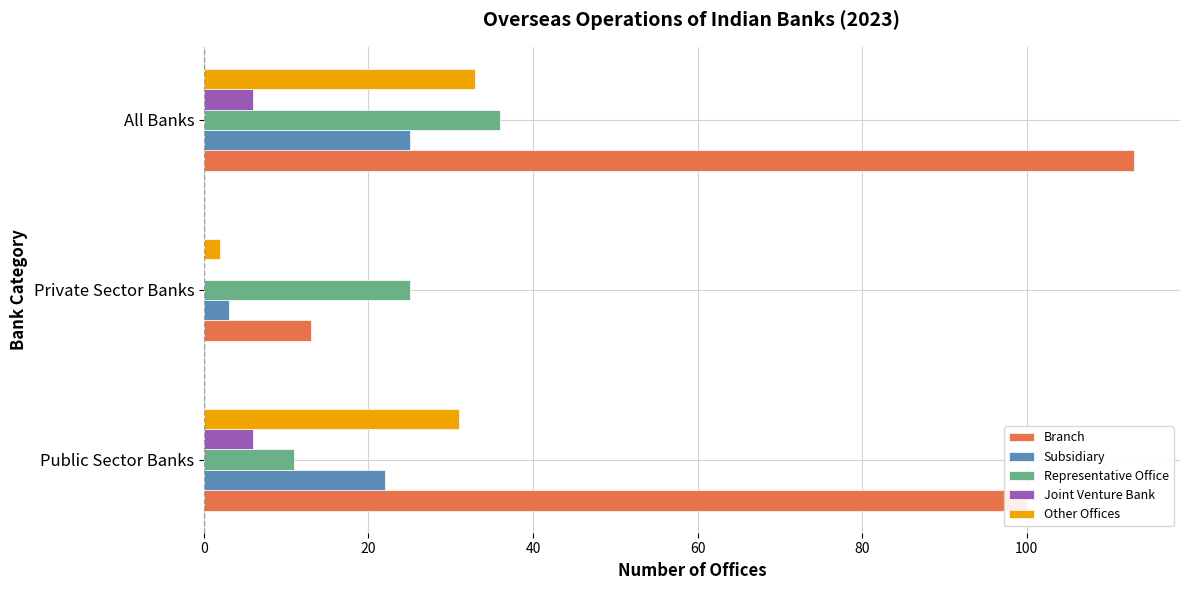

How many Joint Venture Bank values are between 0 and 6?

3